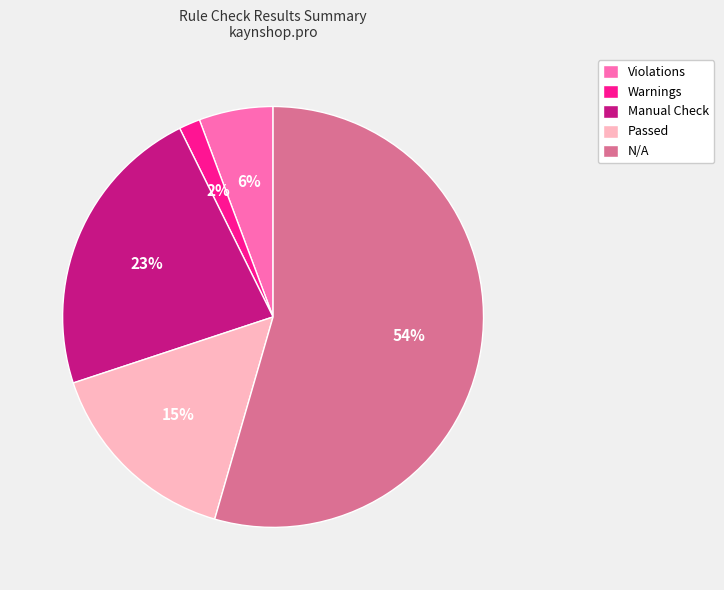

Combined, do Passed and Warnings account for over 50%?

No